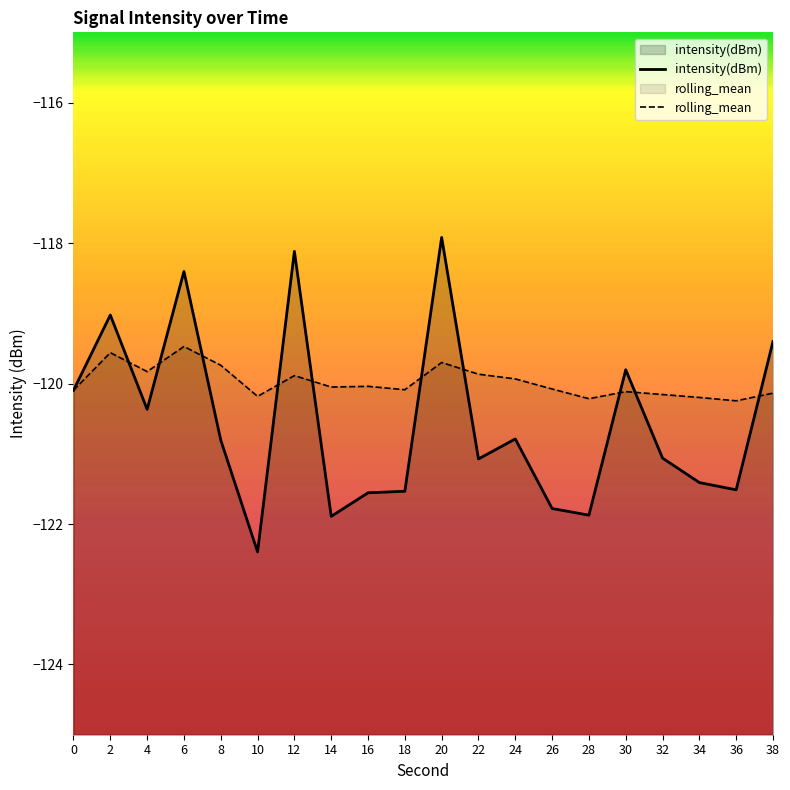

Count the number of data series in this chart.

2